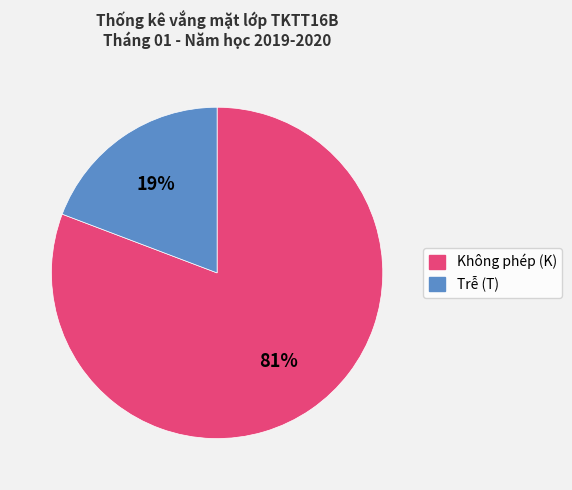

Do Trễ (T) and Không phép (K) together represent more than half of the pie?

Yes